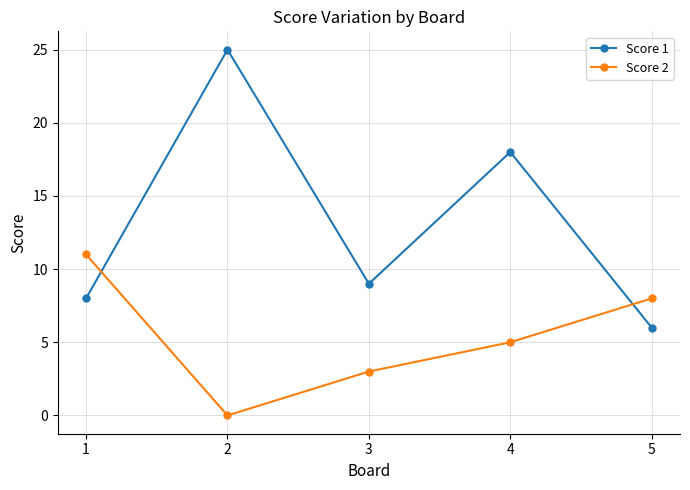

What is the difference between the highest and lowest values at 4?

13